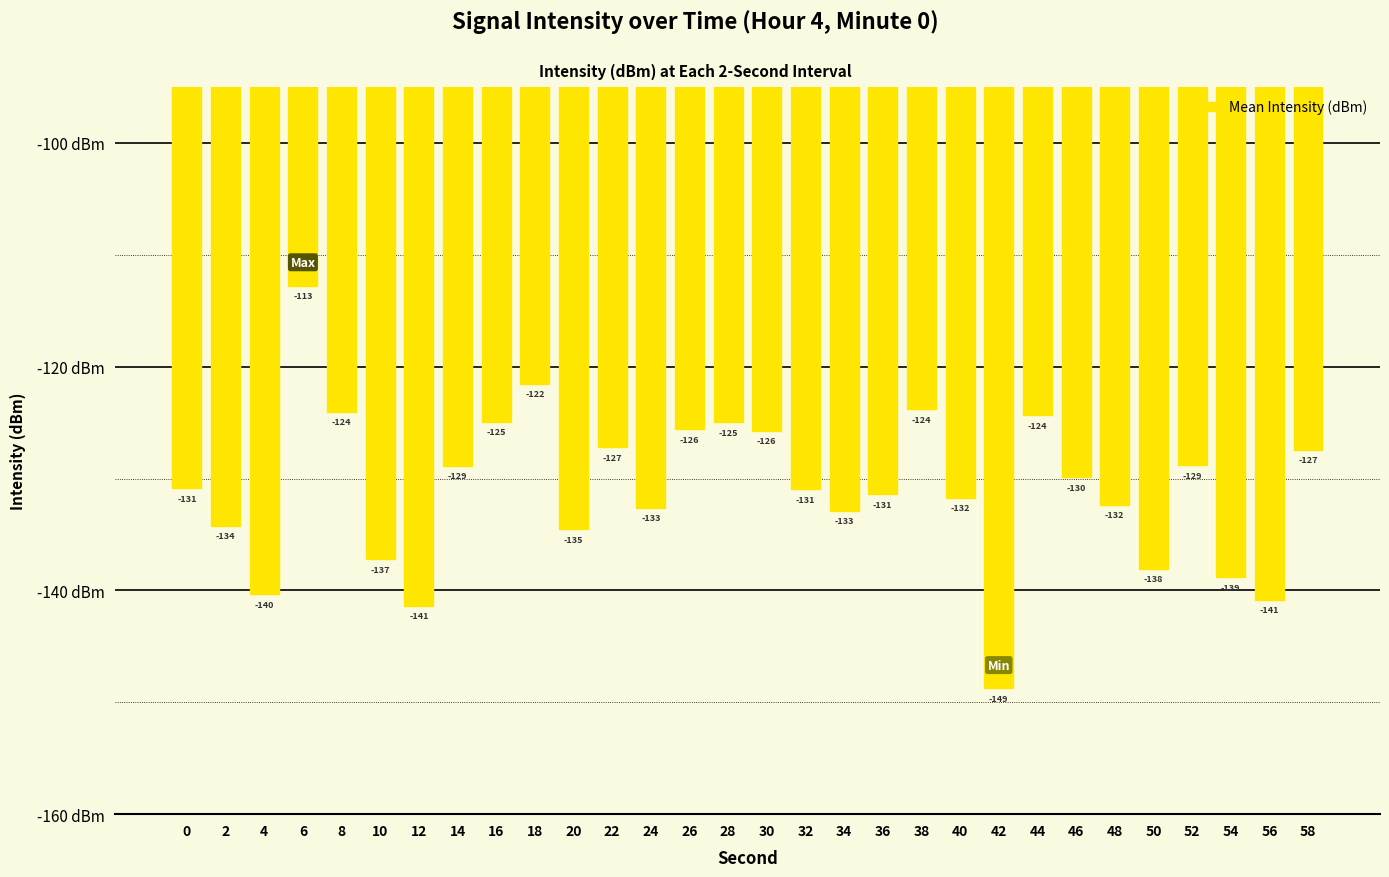

What is the average value?

-130.9